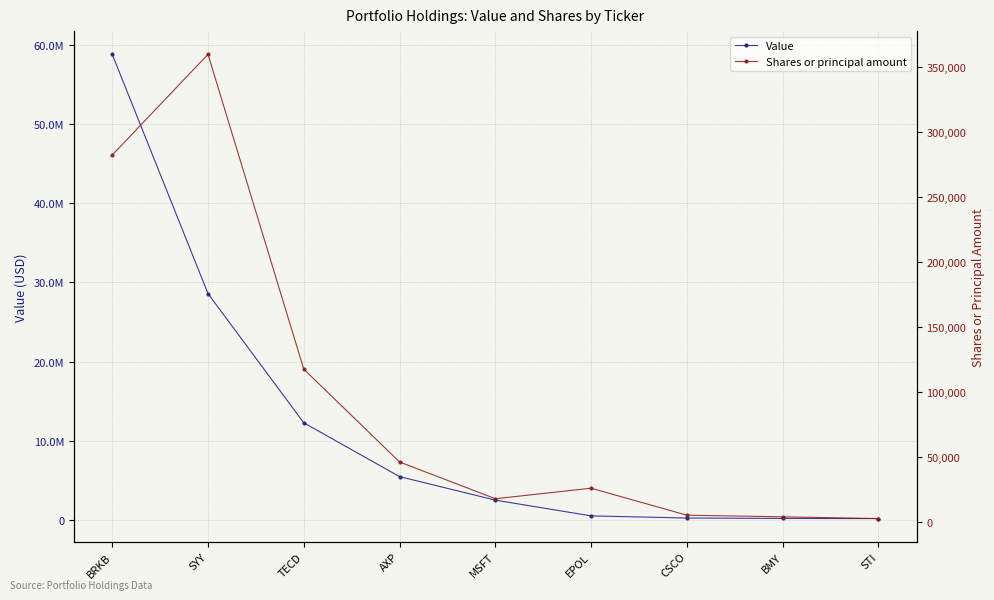

List the series in order of their peak value, lowest first.

Shares or principal amount, Value